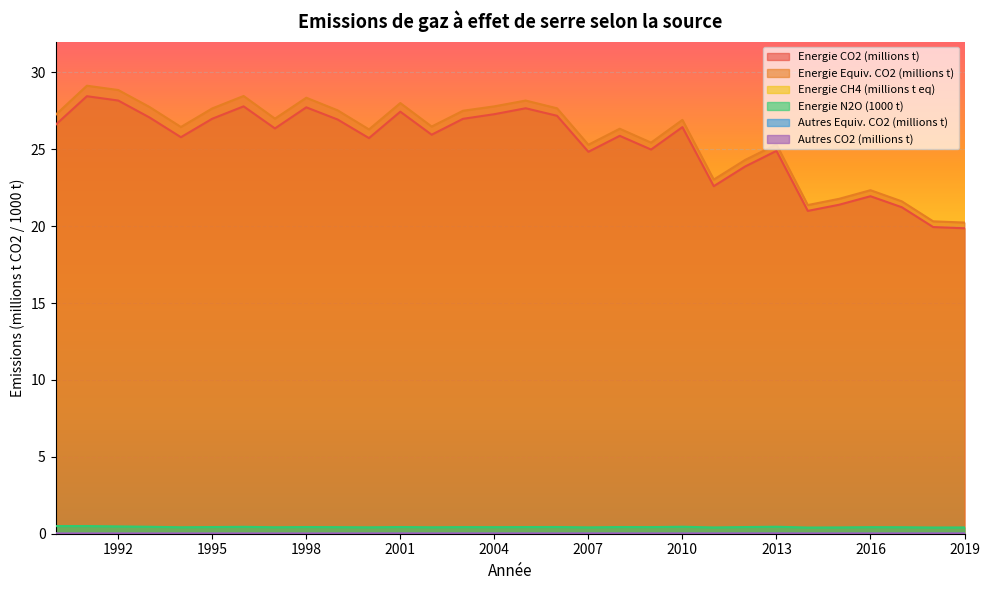

True or false: Energie (CO2, millions t) and Energie (CH4, 1000 t) cross at least once.

False